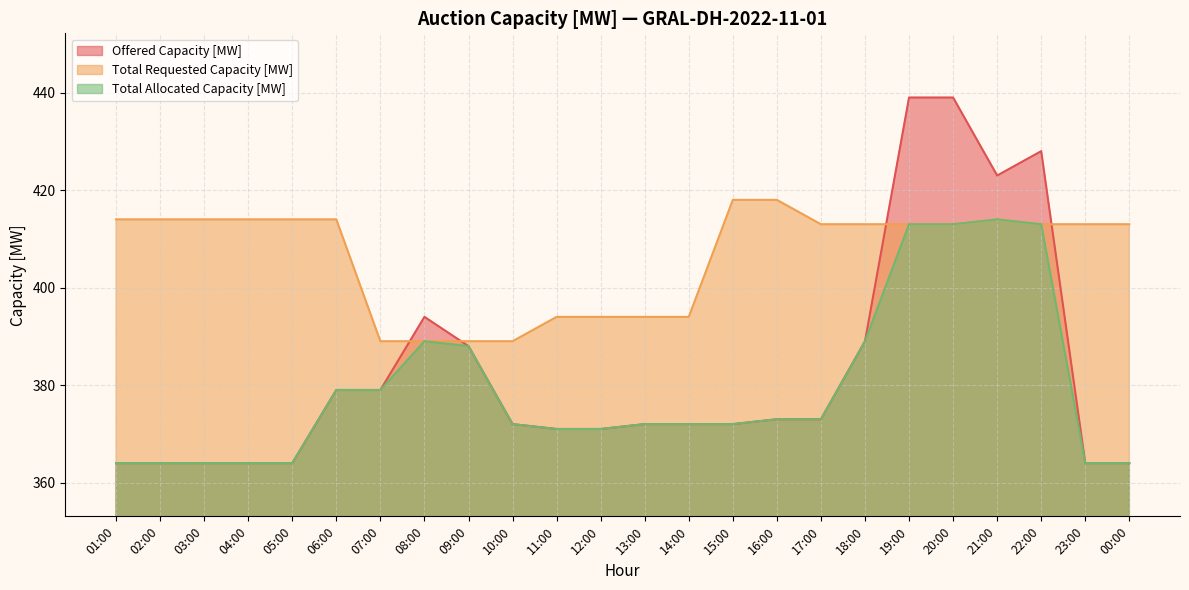

Is it true that Total Requested Capacity [MW] equals 518 at 14:00?

False